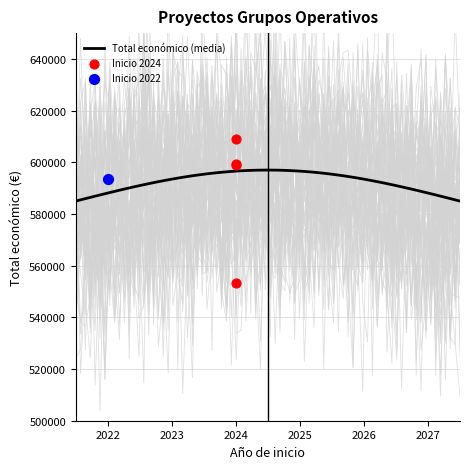

What is the total value across all series at 2024?

601158